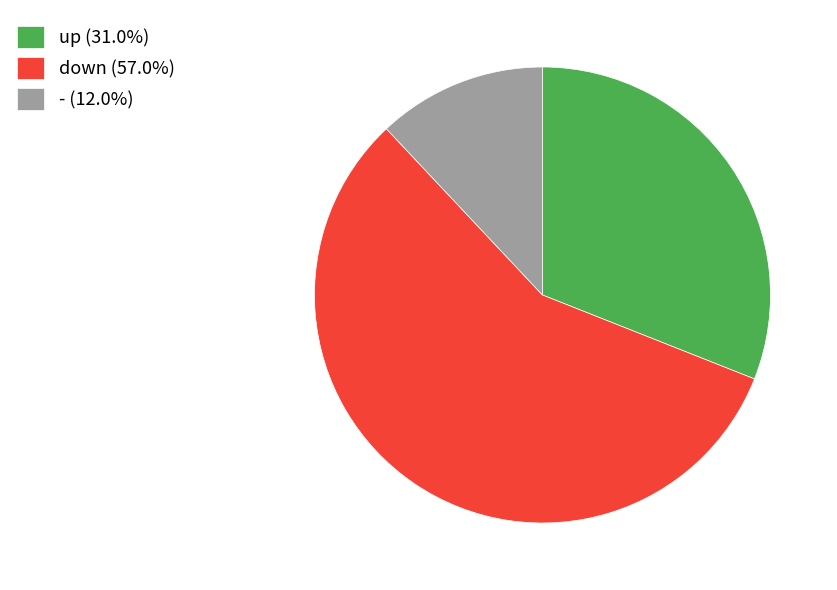

Does up account for over 50% of the chart?

No